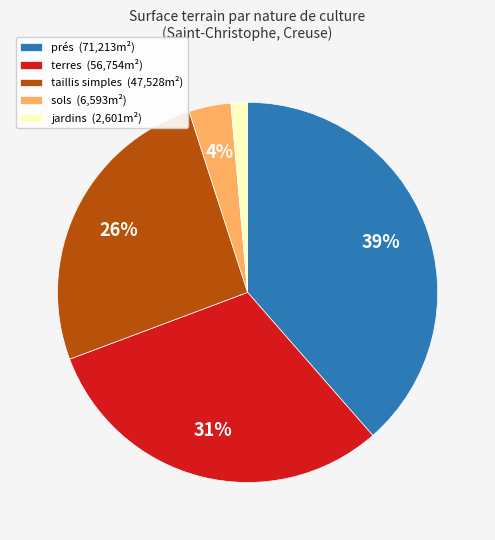

Which slice is the smallest?

jardins (2,601m²)